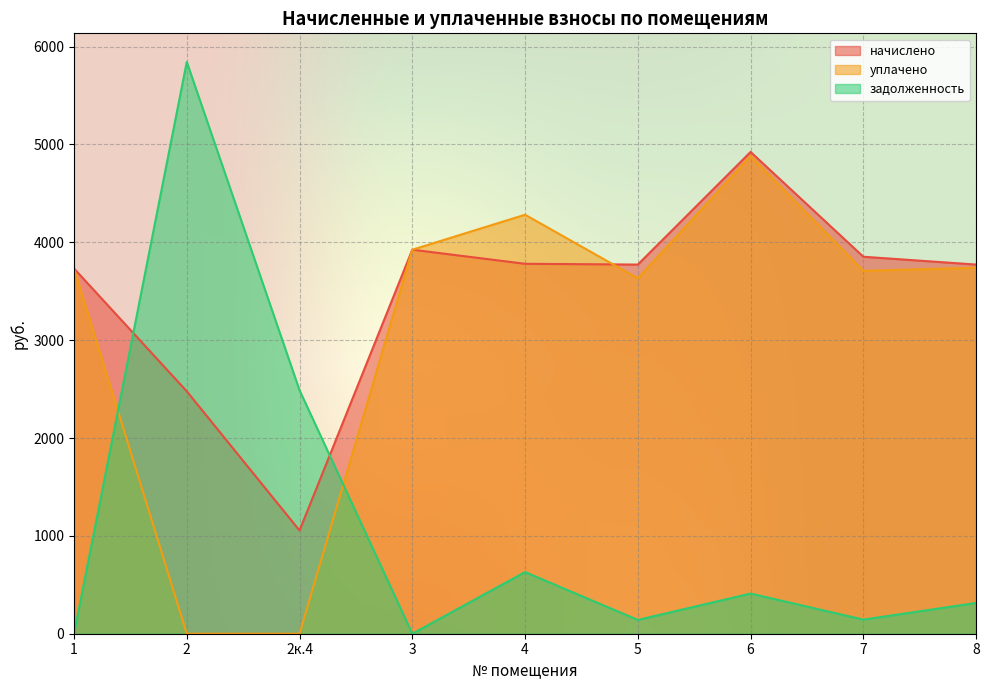

What position from the right is 8?

1